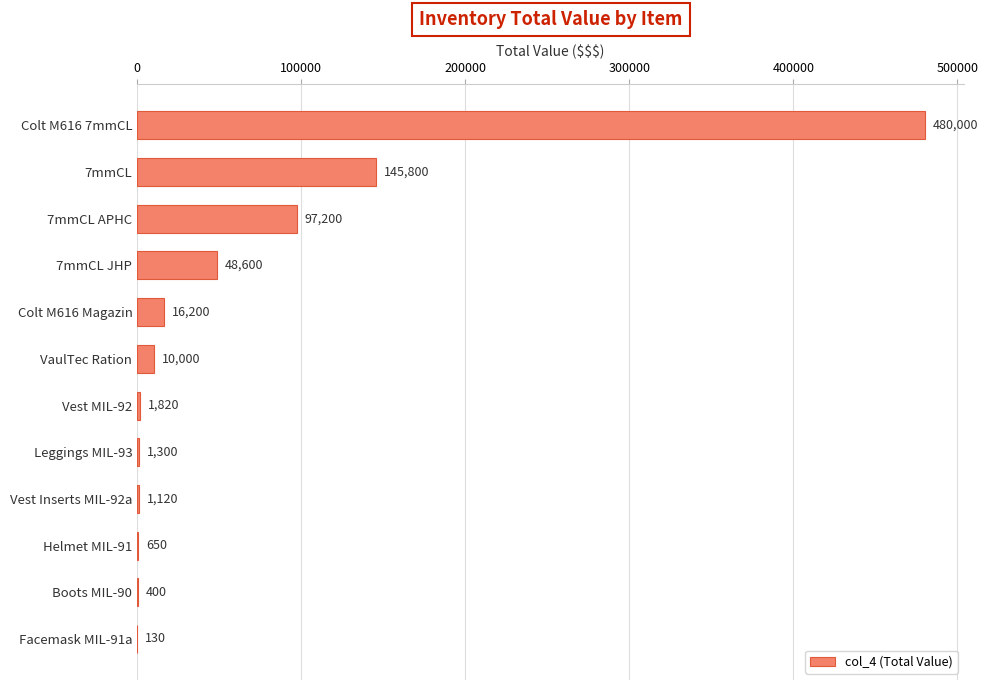

Count the number of categories in the chart.

12